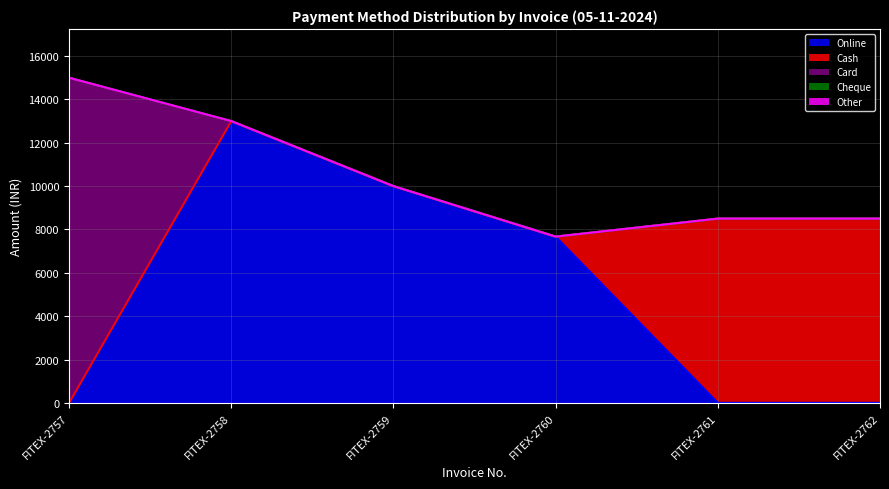

Which category has the lowest value in the Other series?

FITEX-2757